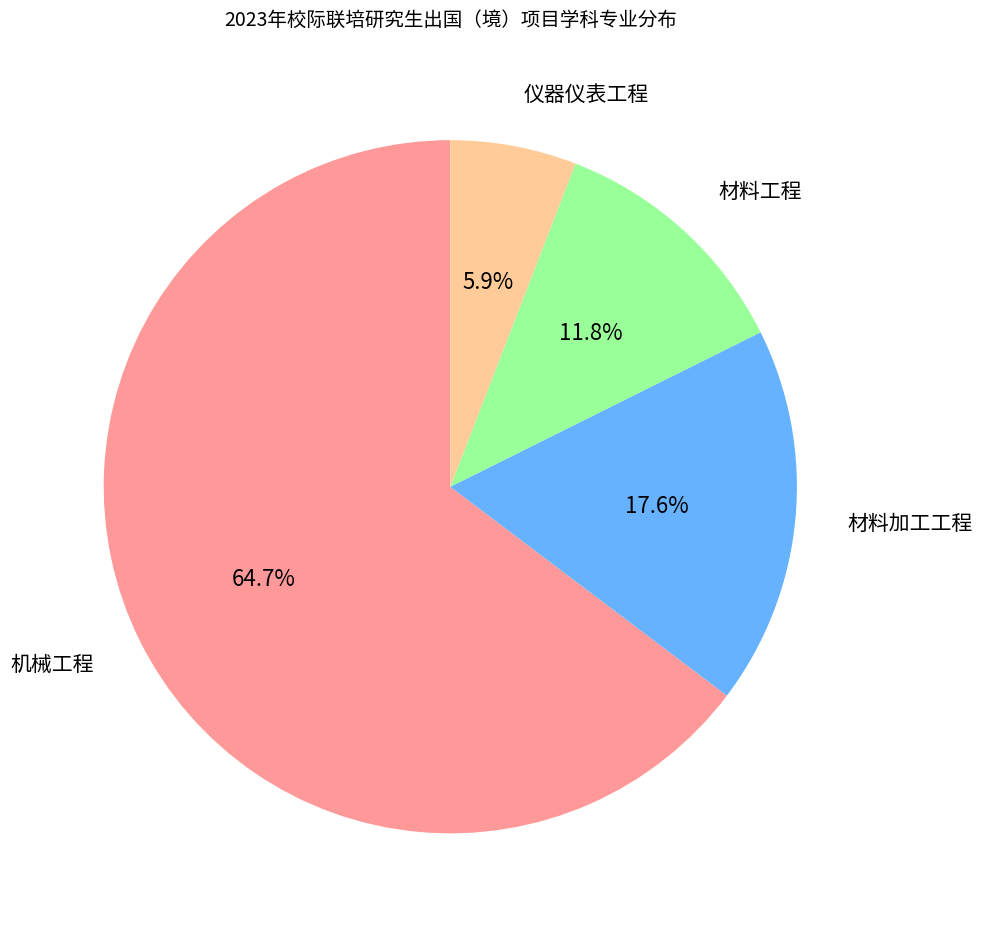

Is there any slice that represents more than half of the pie?

Yes